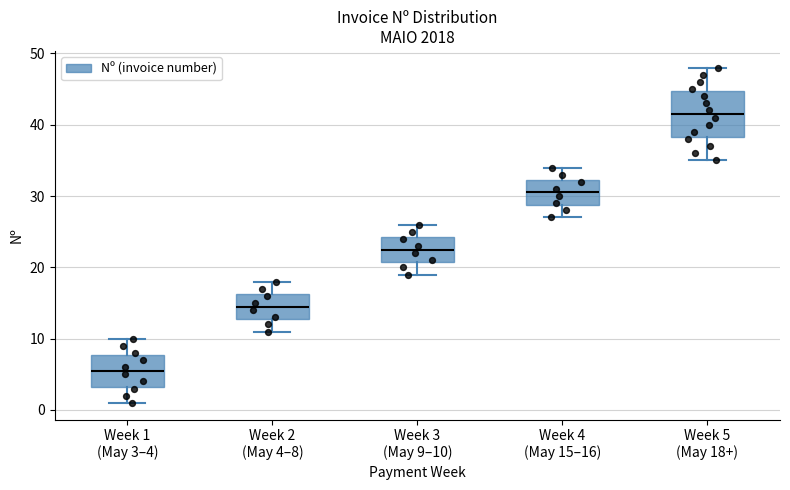

Which box is the tallest, from its lower edge to its upper edge?

Week 5 (May 18+)